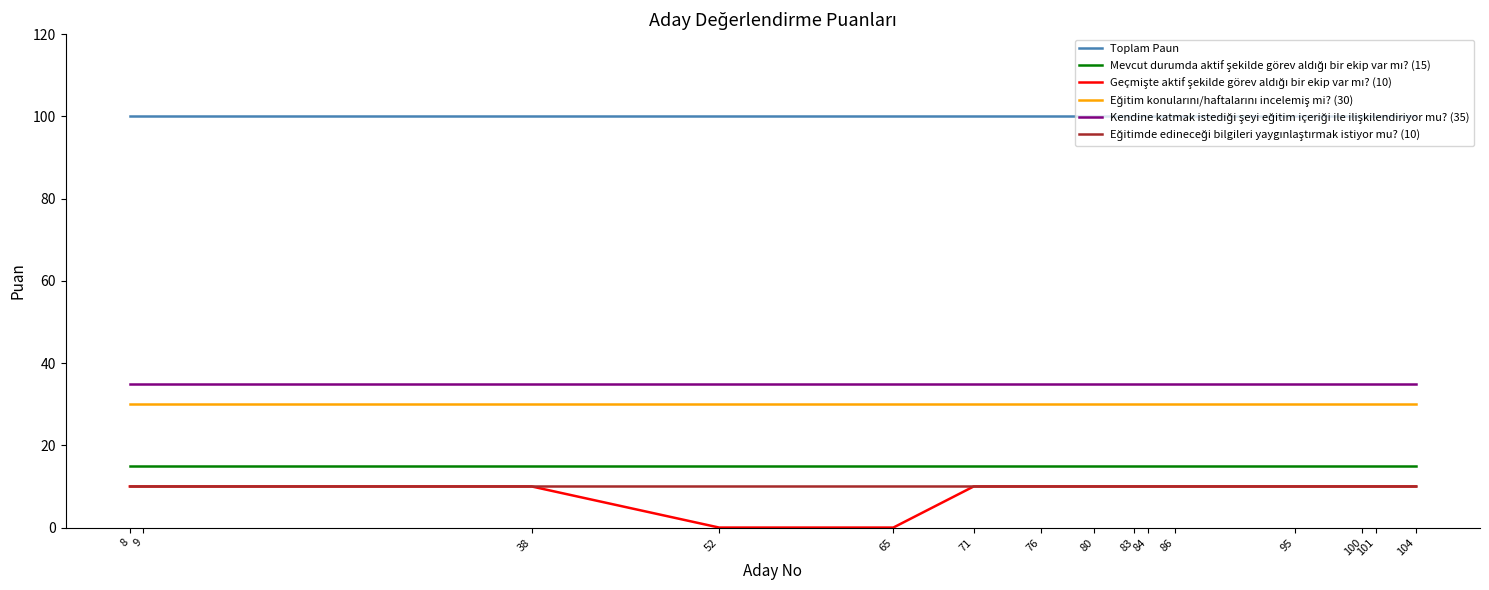

Is it true that Toplam Paun equals 100 at 84?

True